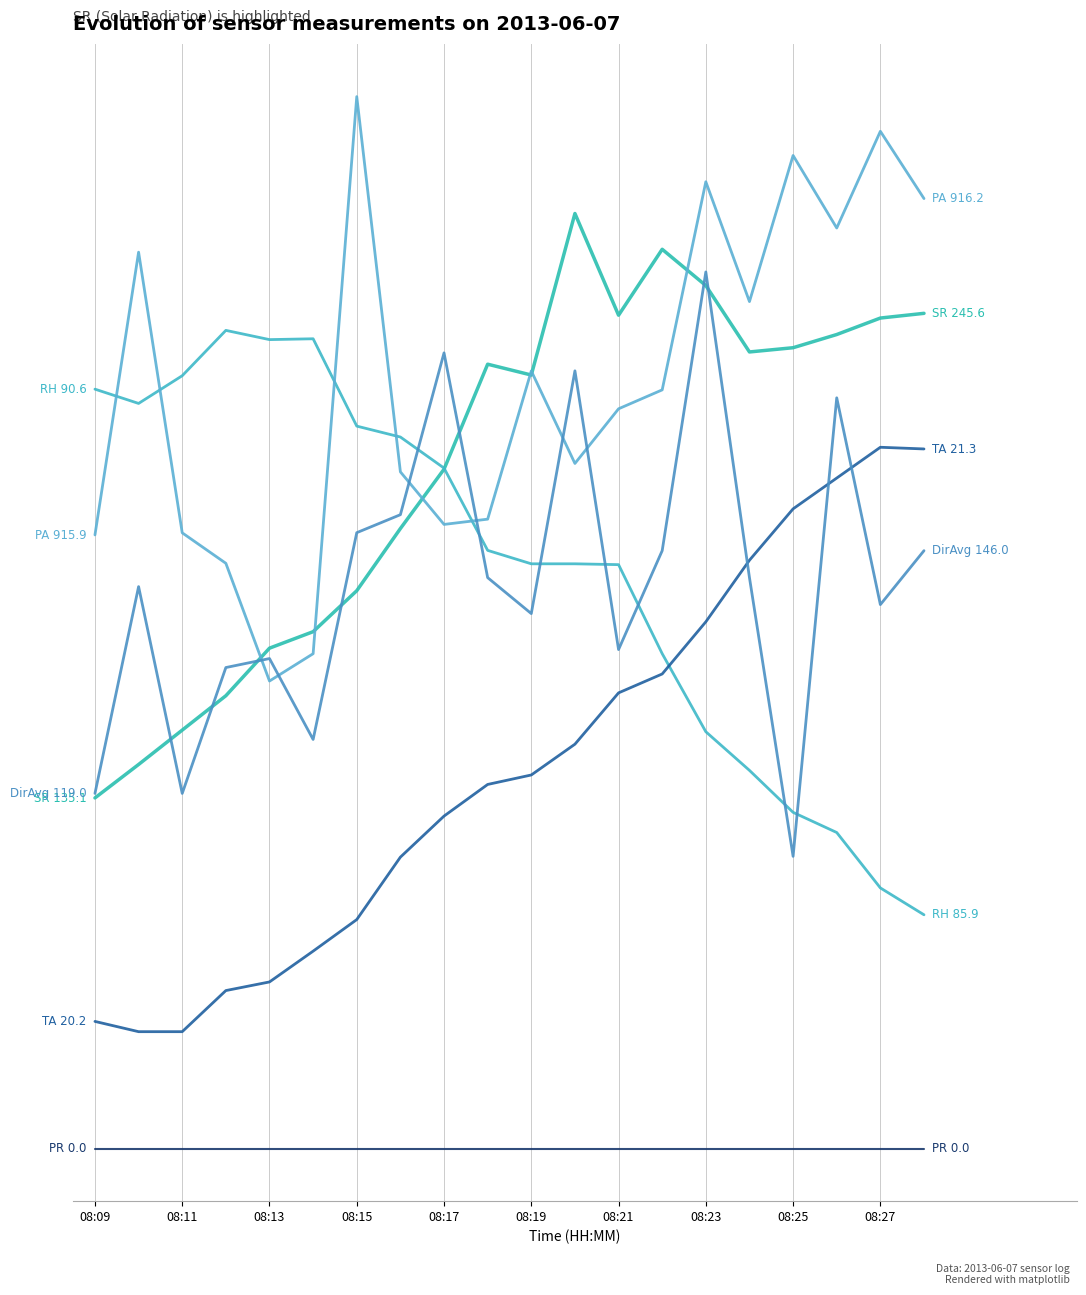

Is this an area chart (filled region under the line)?

No